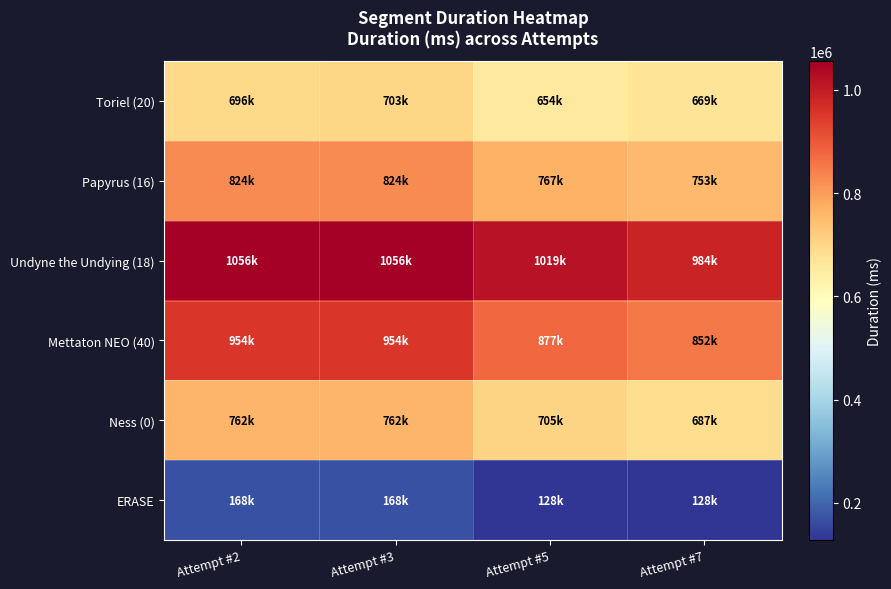

What is the minimum value shown in the chart?

128056